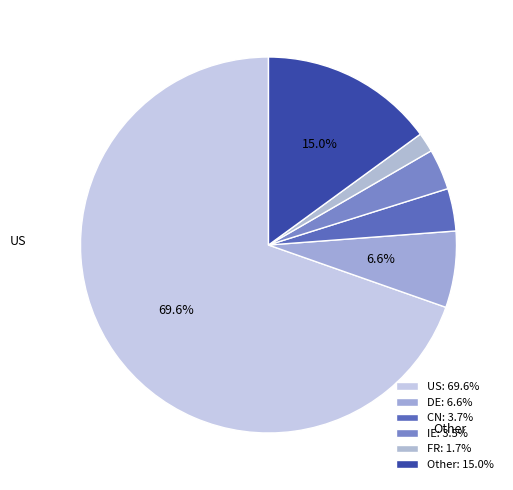

What percentage is the FR slice, to the nearest percent?

2%